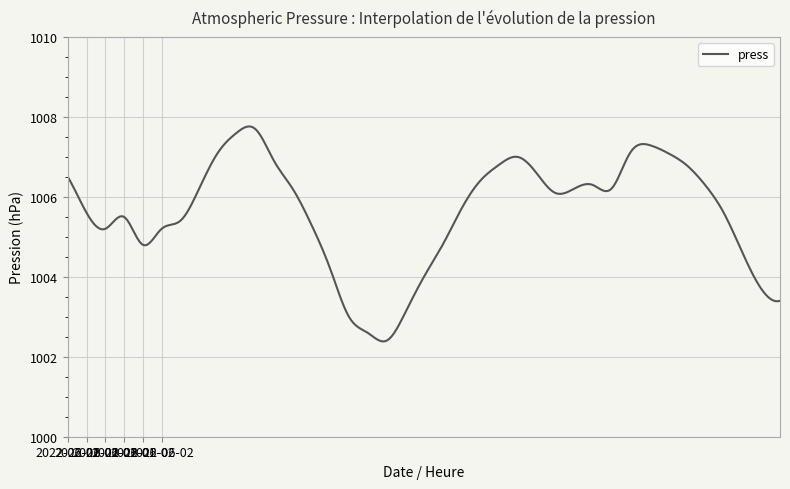

Count the number of categories in the chart.

300